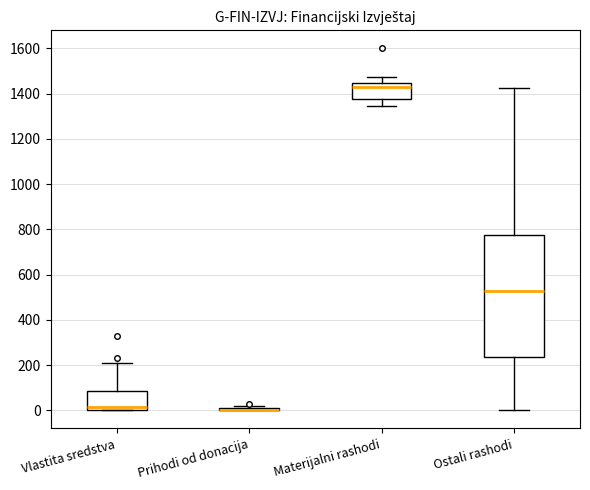

Comparing the boxes themselves (not the whiskers), which one is the tallest?

Ostali rashodi